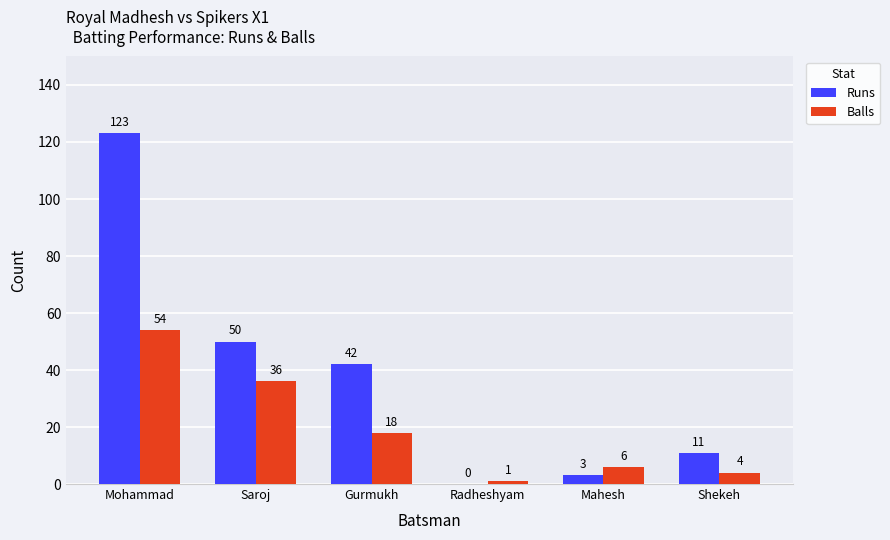

Read the Balls value at Gurmukh.

18